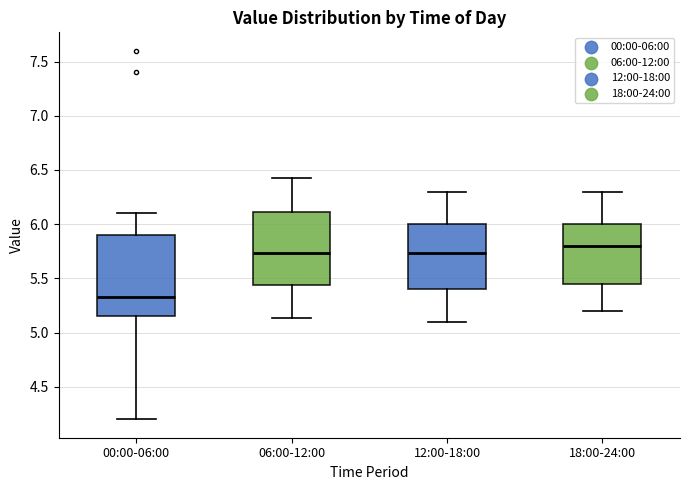

Where is the lower edge of the box for 18:00-24:00 on the y-axis? The values are not printed on the chart, so give them approximately, as read against the axis.

5.45